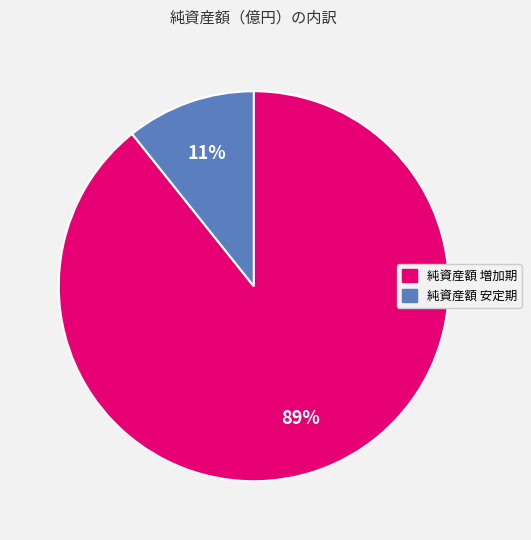

Does any single category account for the majority?

Yes